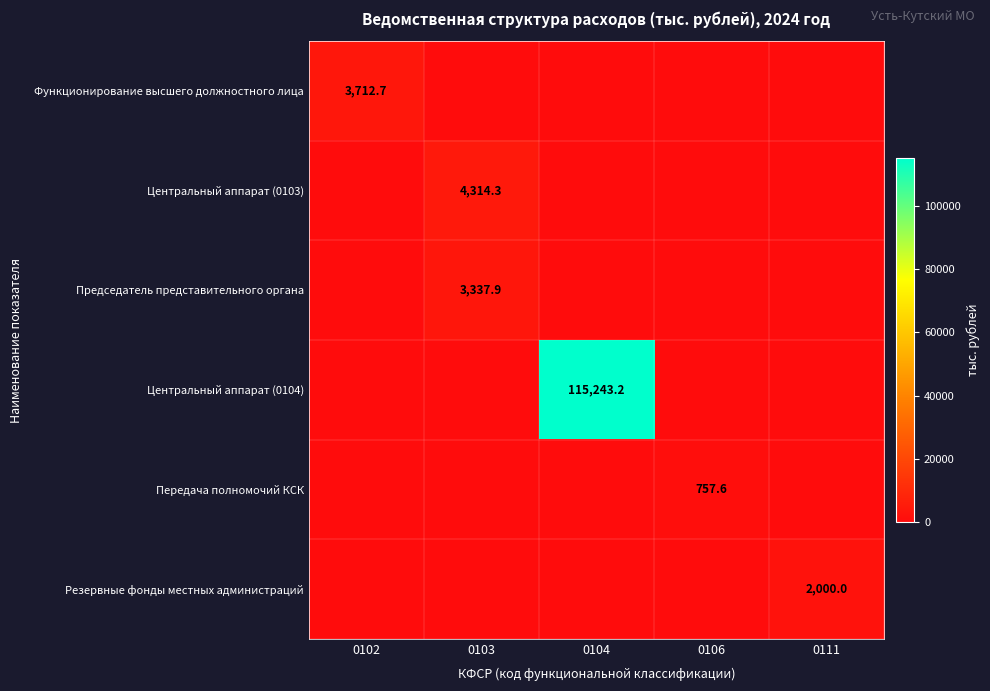

At which category does the chart reach its minimum across all series?

0103